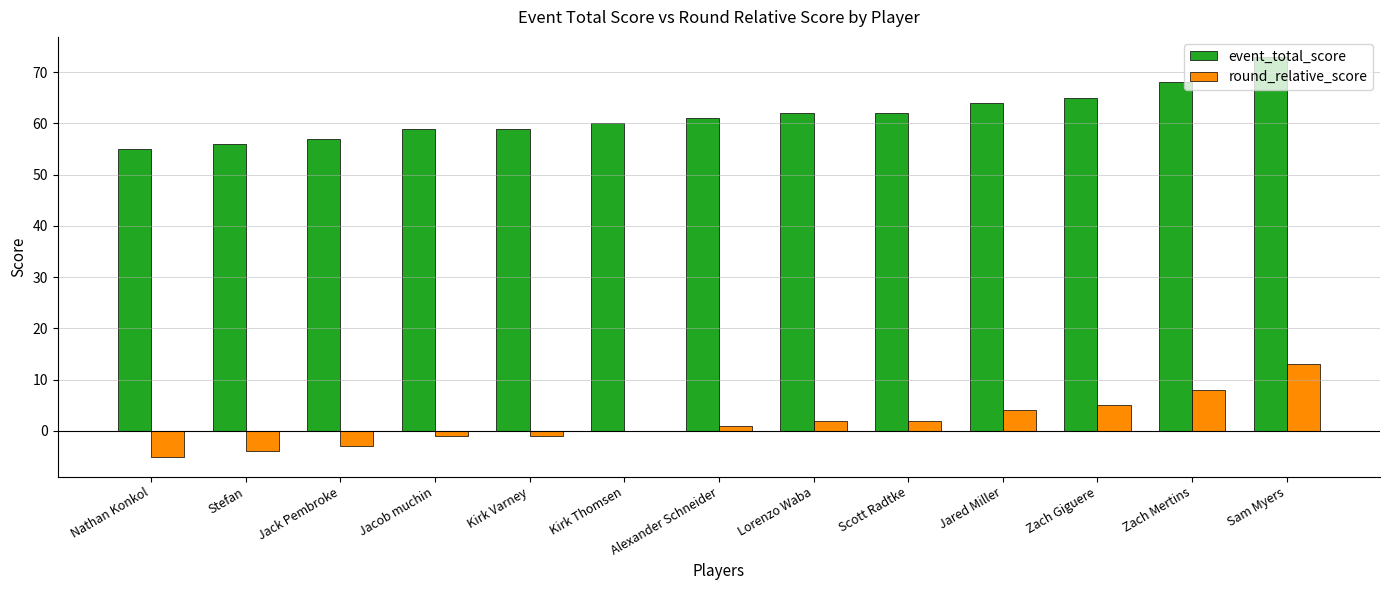

Reading left to right, extract all data points from this chart.

event_total_score: Nathan Konkol=55	Stefan=56	Jack Pembroke=57	Jacob muchin=59	Kirk Varney=59	Kirk Thomsen=60	Alexander Schneider=61	Lorenzo Waba=62	Scott Radtke=62	Jared Miller=64	Zach Giguere=65	Zach Mertins=68	Sam Myers=73
round_relative_score: Nathan Konkol=-5	Stefan=-4	Jack Pembroke=-3	Jacob muchin=-1	Kirk Varney=-1	Kirk Thomsen=0	Alexander Schneider=1	Lorenzo Waba=2	Scott Radtke=2	Jared Miller=4	Zach Giguere=5	Zach Mertins=8	Sam Myers=13